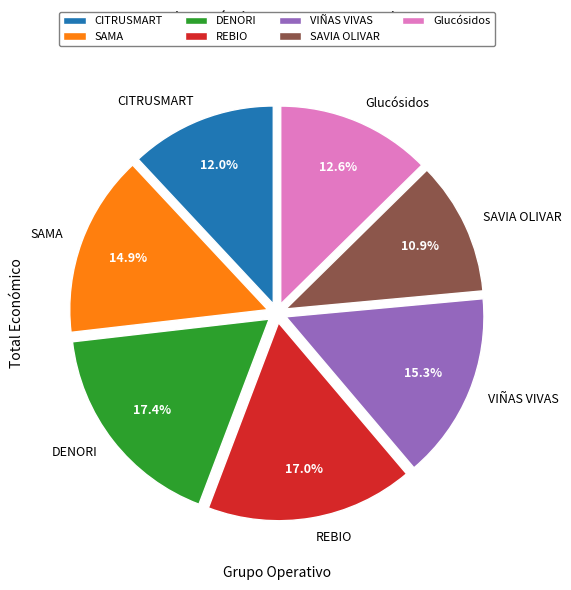

Which category has the smallest portion of the pie?

SAVIA OLIVAR